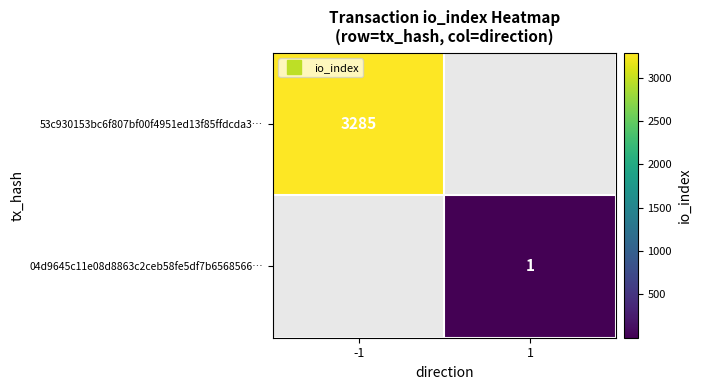

Count the number of data series in this chart.

2